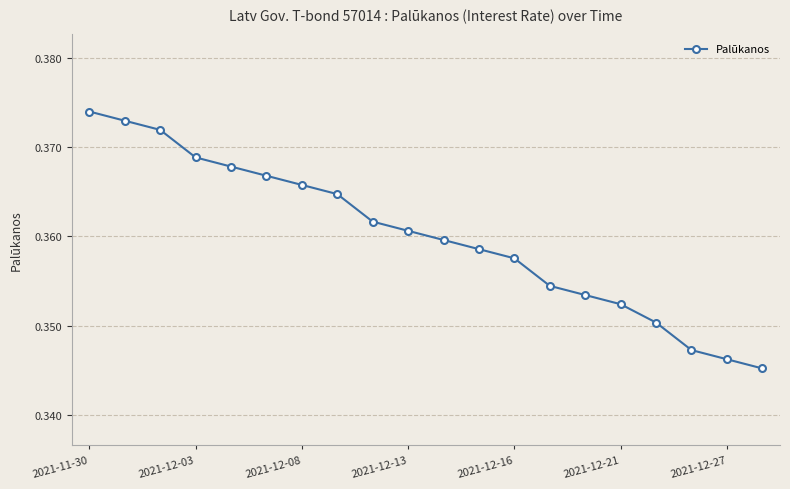

True or false: the data has more than 0 interior local peaks.

False